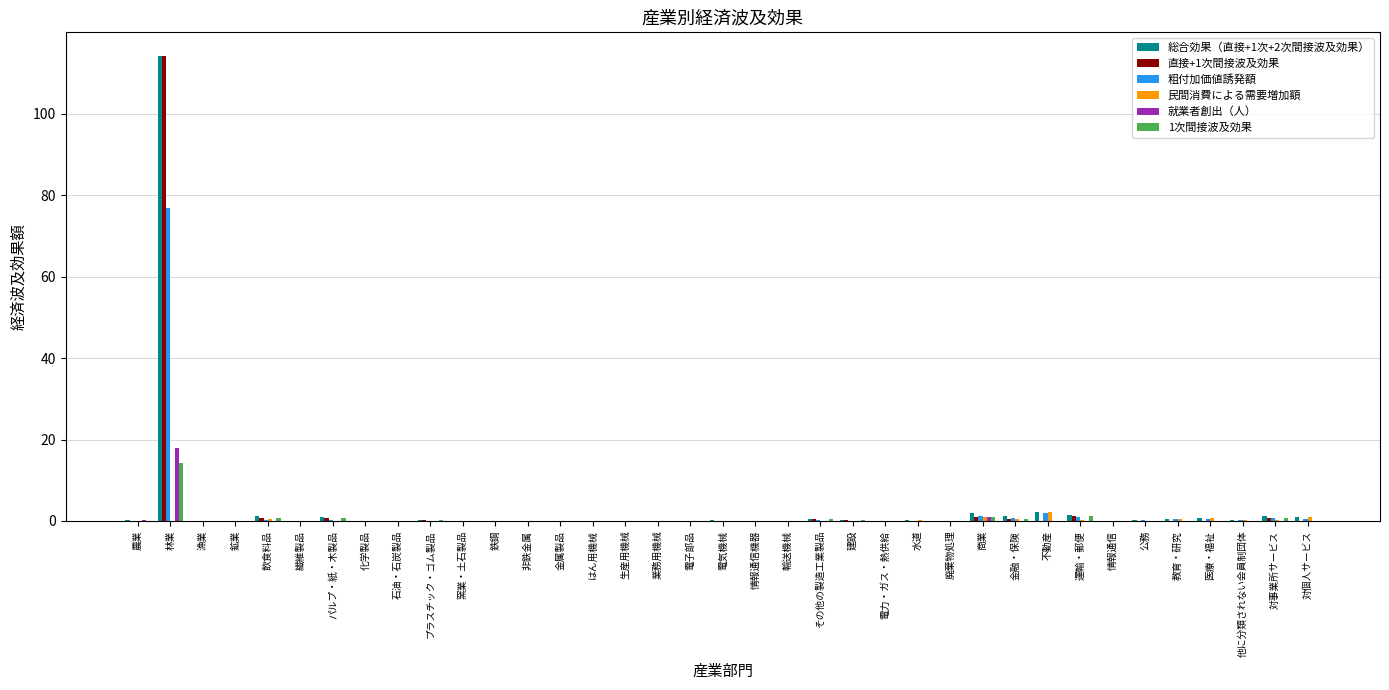

What is the greatest value displayed?

114.3